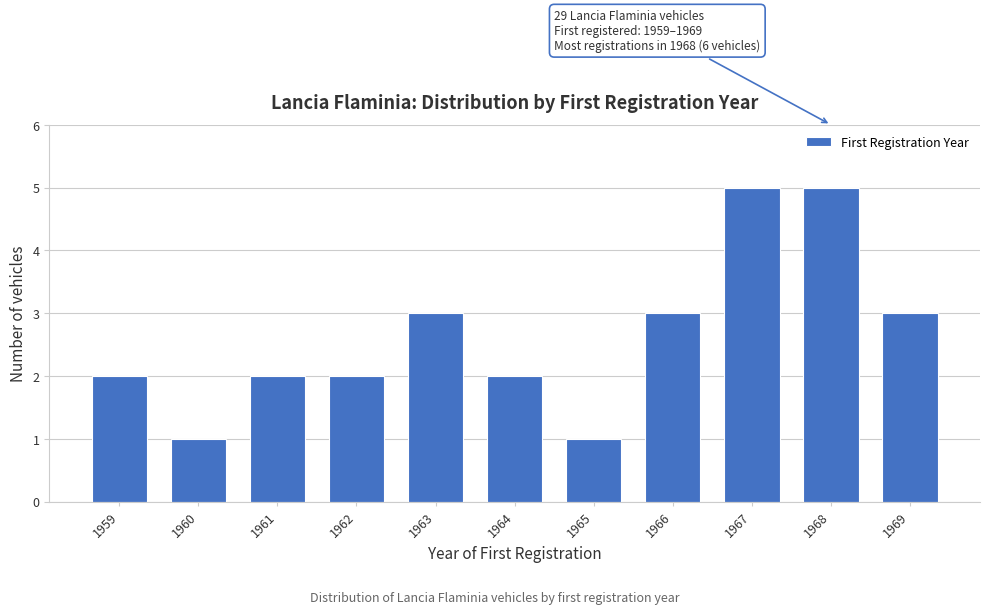

Reading right to left, extract all data points from this chart.

3	5	5	3	1	2	3	2	2	1	2